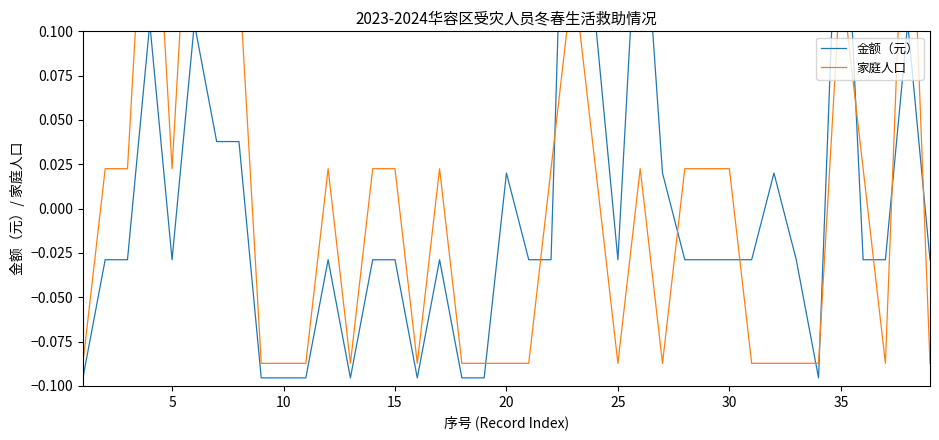

How many distinct data groups are displayed?

2